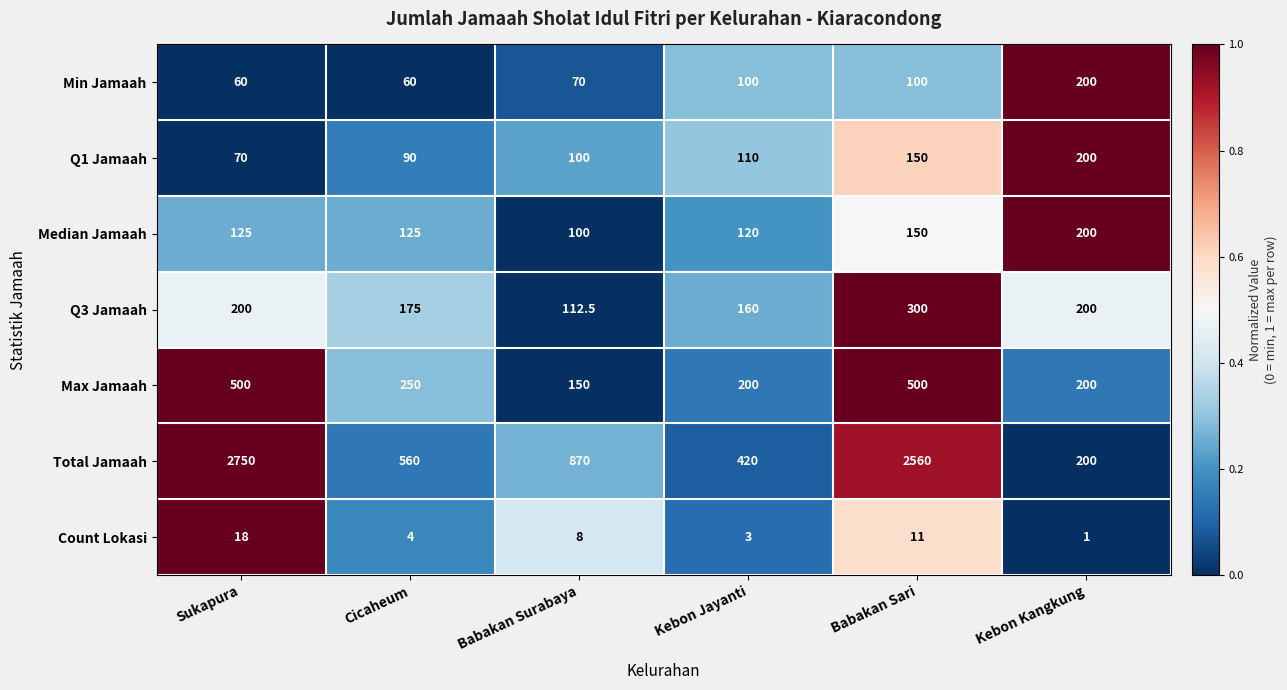

Which series has the widest spread of values?

Total Jamaah